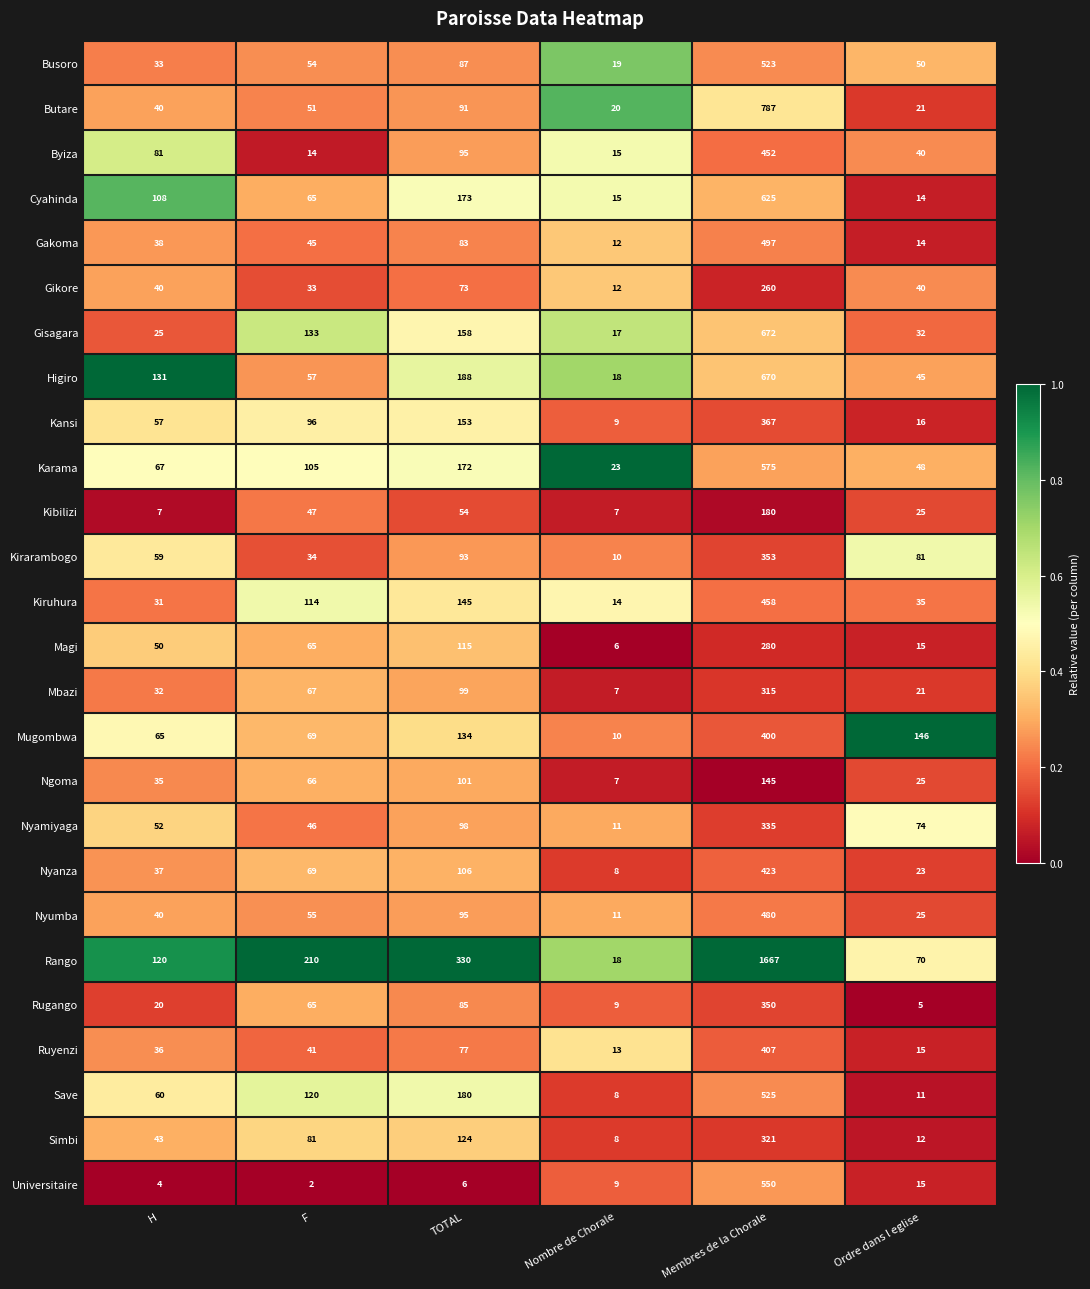

The value of Cyahinda at Nombre de Chorale is 15. True or false?

True